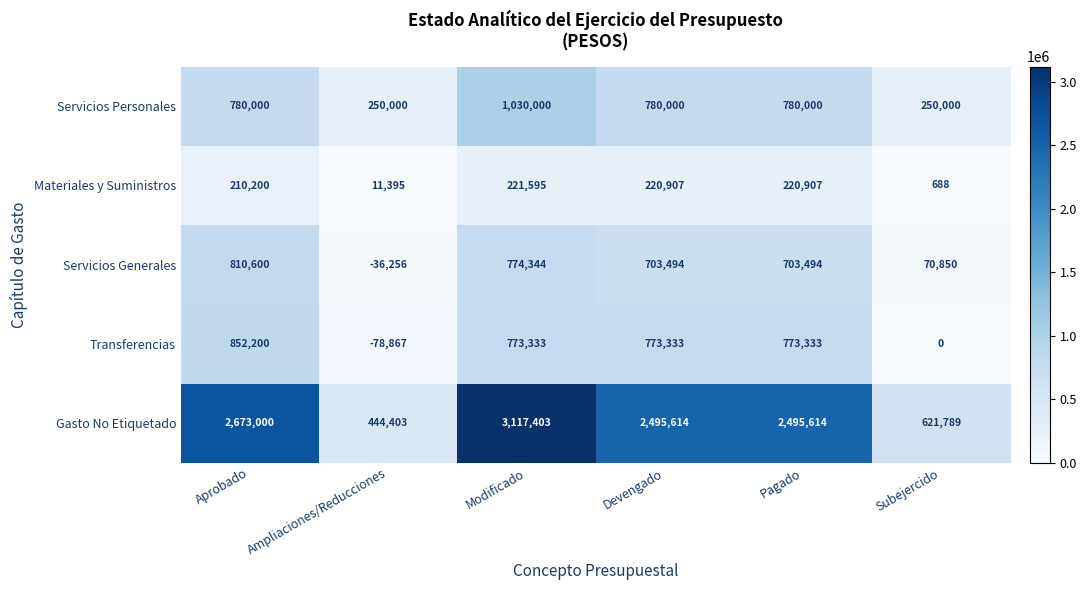

Is it true that Servicios Personales equals 216294 at Modificado?

False